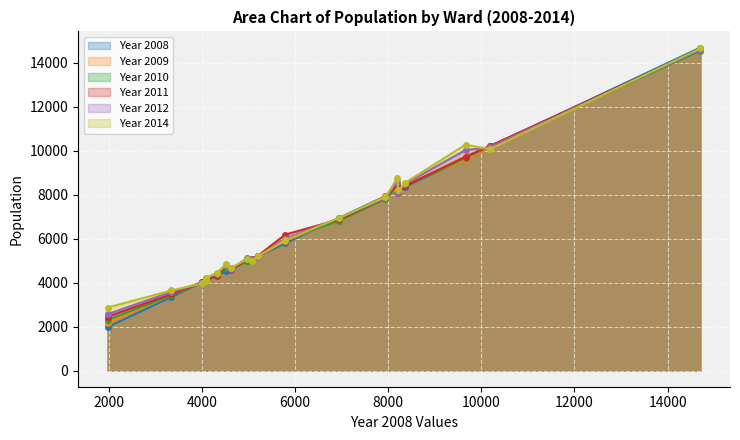

Which series has the largest range (max minus min)?

Year 2008